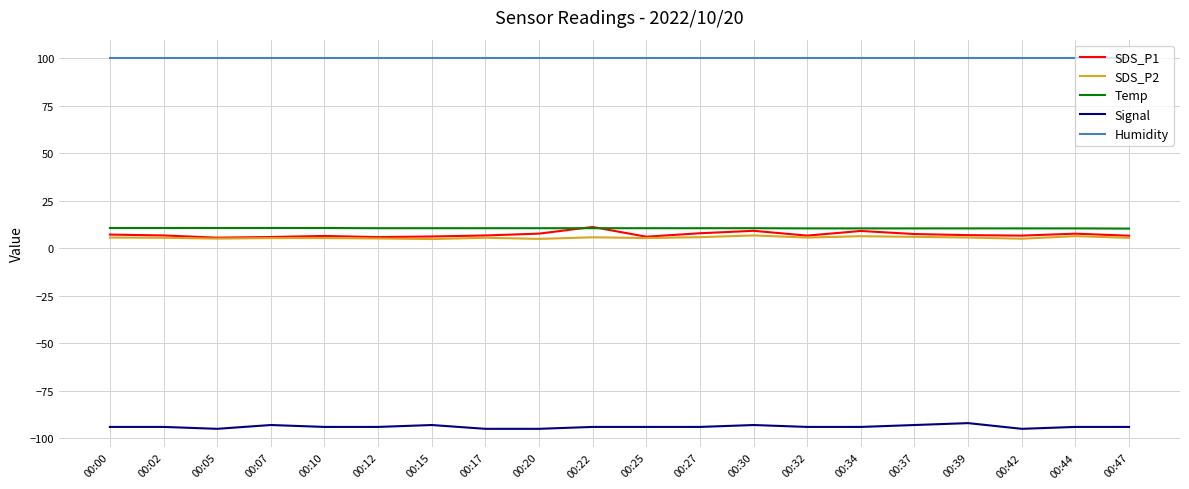

What is the maximum value shown in the chart?

99.9